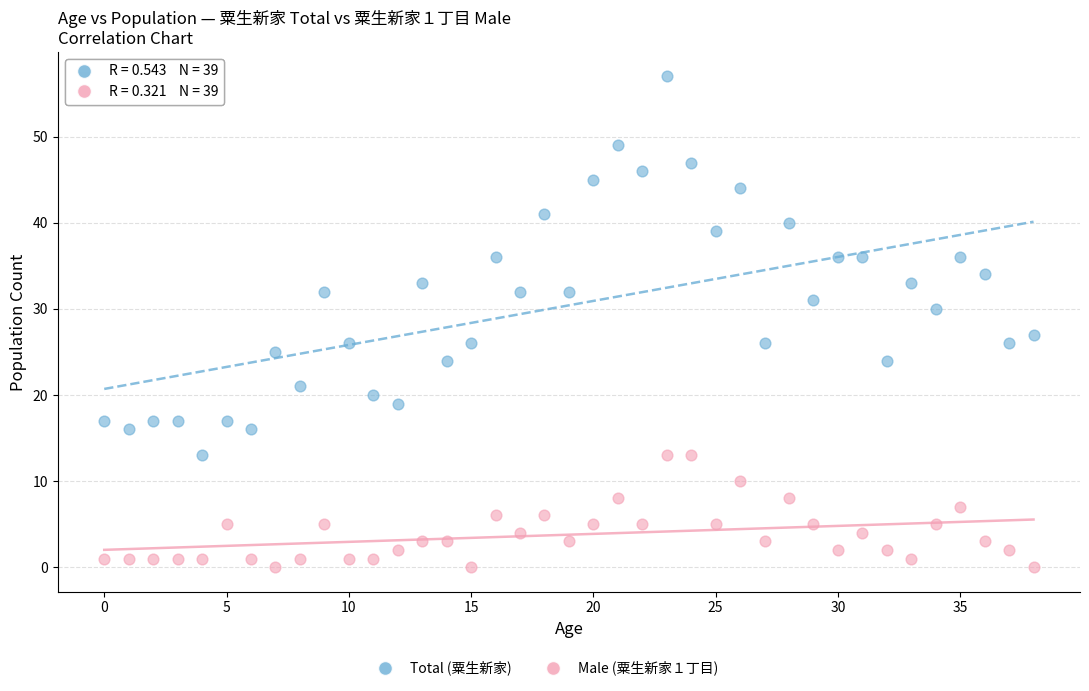

Across all series, what Y value is closest to 28?

27